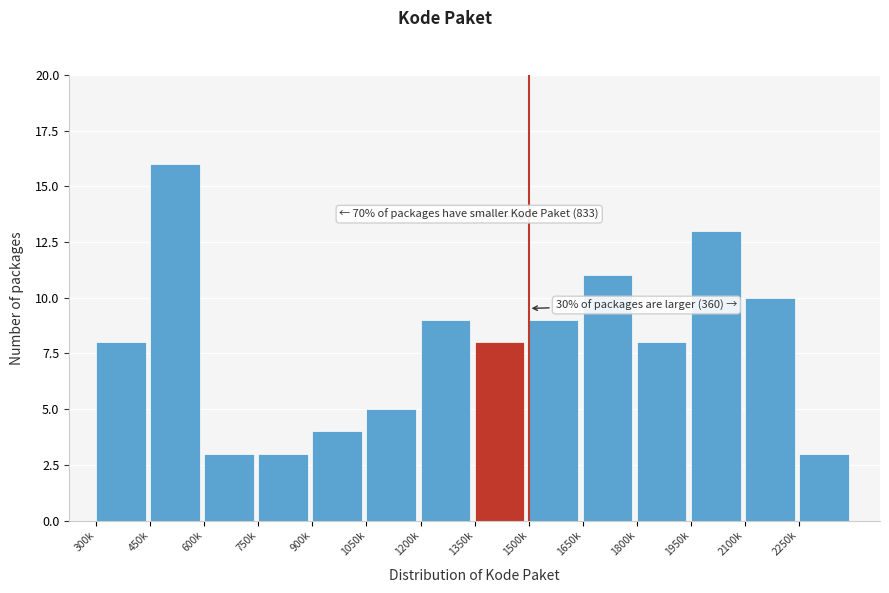

Reading left to right, list all the values displayed in this chart.

300k=8	450k=16	600k=3	750k=3	900k=4	1050k=5	1200k=9	1350k=8	1500k=9	1650k=11	1800k=8	1950k=13	2100k=10	2250k=3